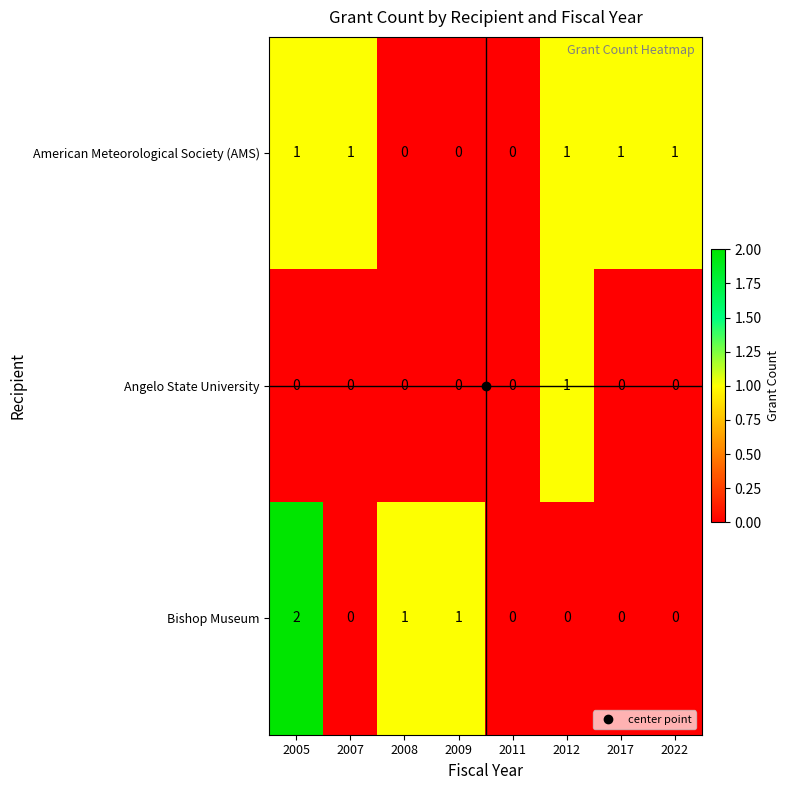

True or false: Bishop Museum has a value of 2 at 2005.

True